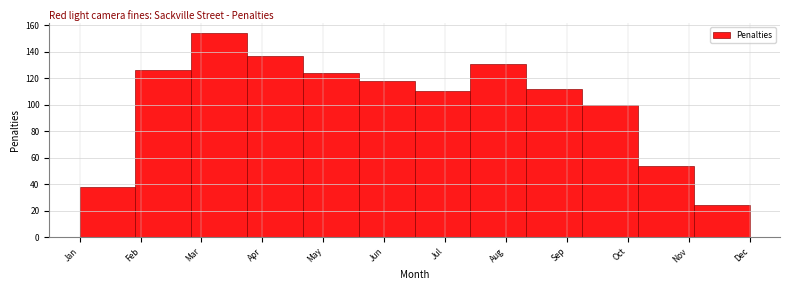

Reading left to right, extract all data points from this chart.

Jan=38	Feb=126	Mar=154	Apr=137	May=124	Jun=118	Jul=110	Aug=131	Sep=112	Oct=100	Nov=54	Dec=24